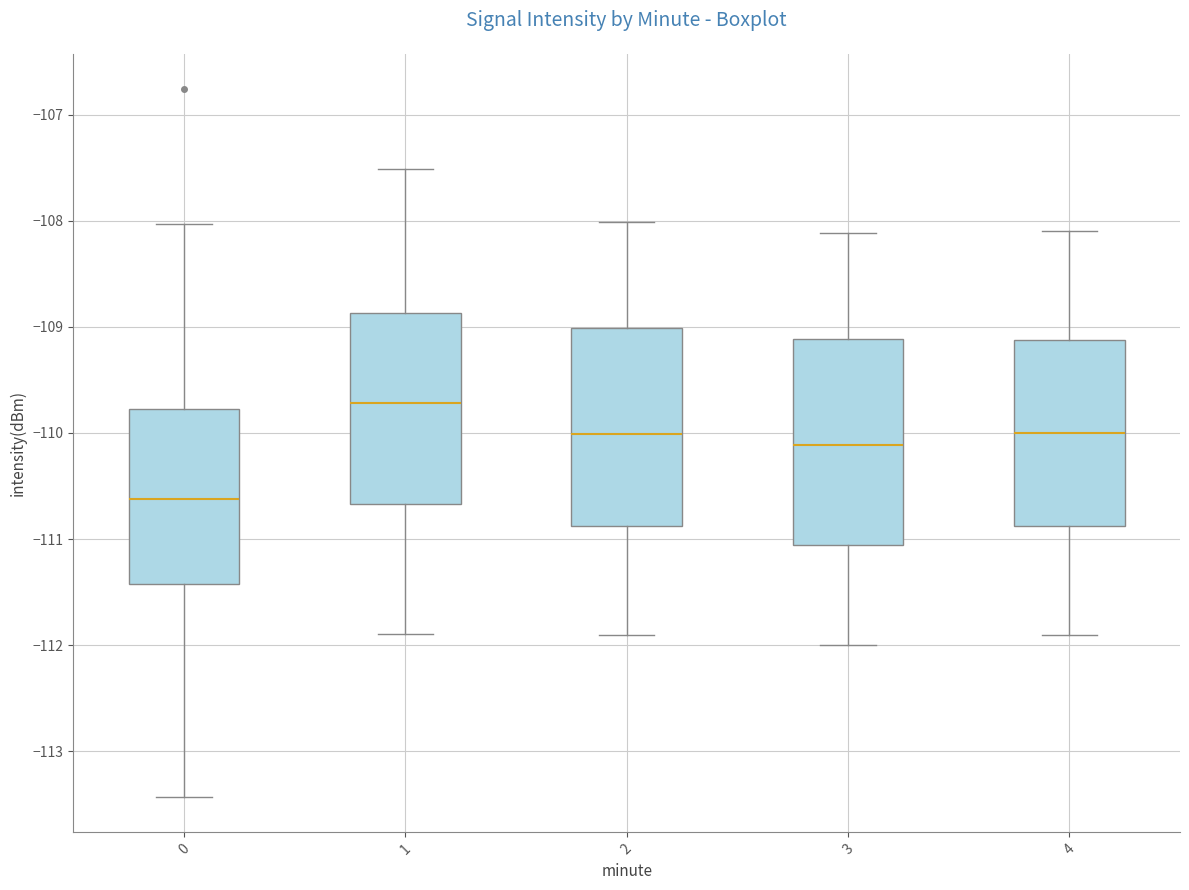

Reading left to right, read every box against the y-axis: the position of its median line, the range the box covers, and the ends of its whiskers. The values are not printed on the chart, so give them approximately, as read against the axis.

0: median -110.6, box -111.4 to -109.8, whiskers -113.4 to -108.0
1: median -109.7, box -110.7 to -108.9, whiskers -111.9 to -107.5
2: median -110.0, box -110.9 to -109.0, whiskers -111.9 to -108.0
3: median -110.1, box -111.1 to -109.1, whiskers -112.0 to -108.1
4: median -110.0, box -110.9 to -109.1, whiskers -111.9 to -108.1